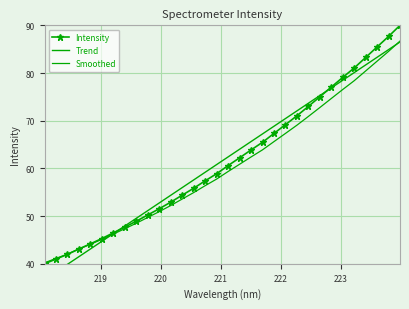

Is it true that Trend equals 36.8 at 15?

False